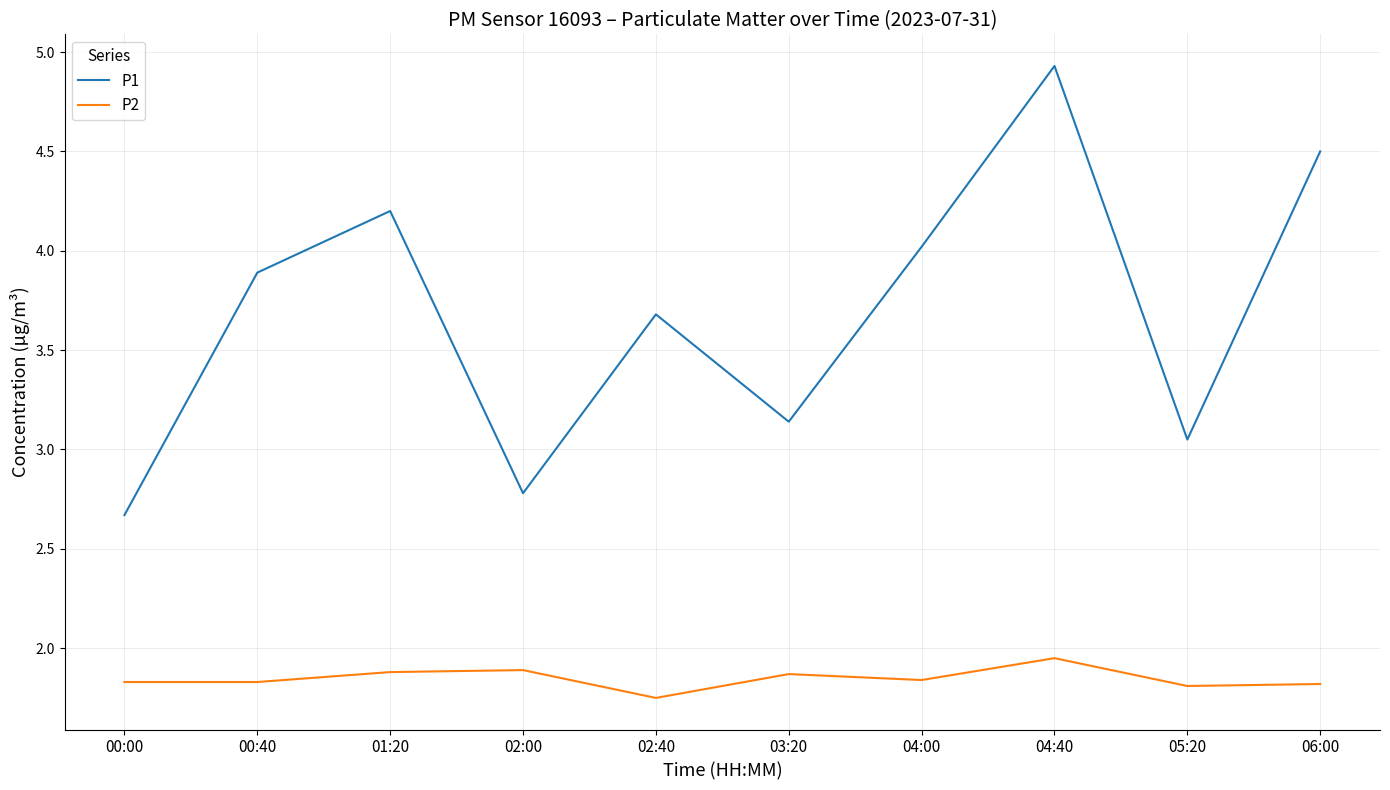

Is it true that P2 equals 1.9 at 04:40?

True